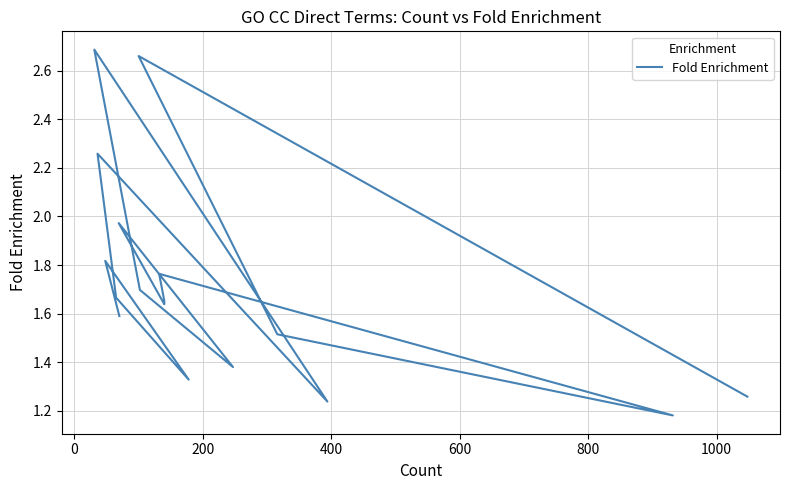

How many points are higher than both their immediate neighbors (excluding endpoints)?

6